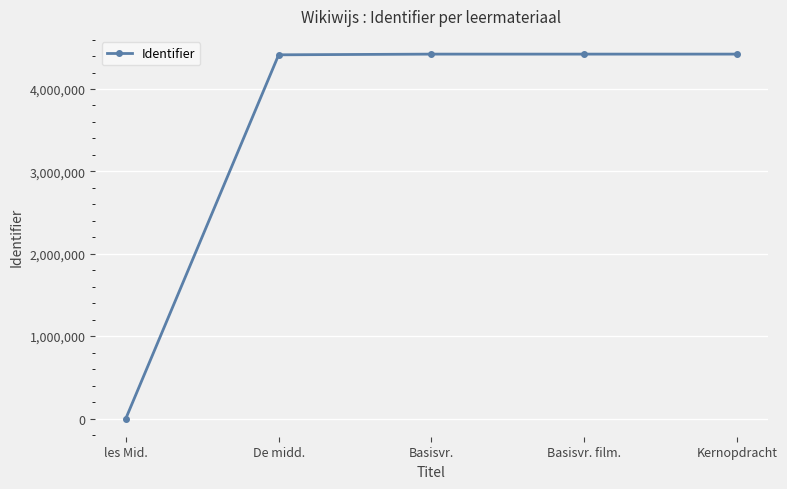

Approximately how many times larger is the value at Basisvr. film. compared to De midd.?

1.0